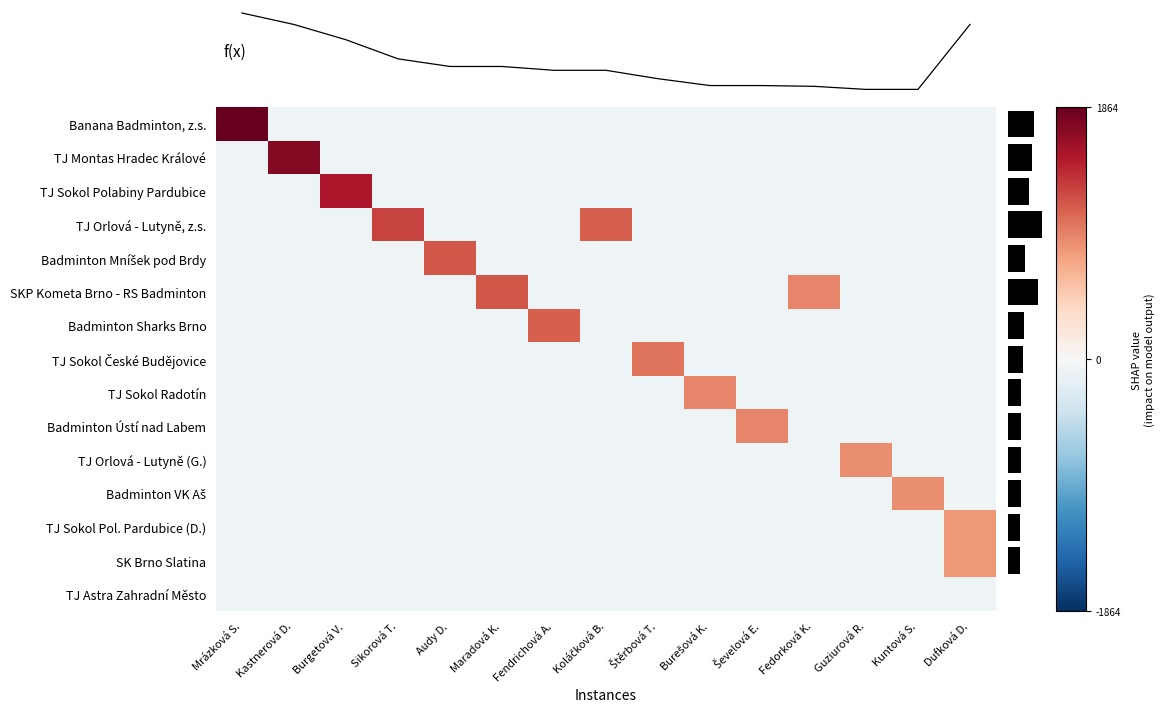

Is it true that TJ Astra Zahradní Město equals -86.1 at Štěrbová T.?

True